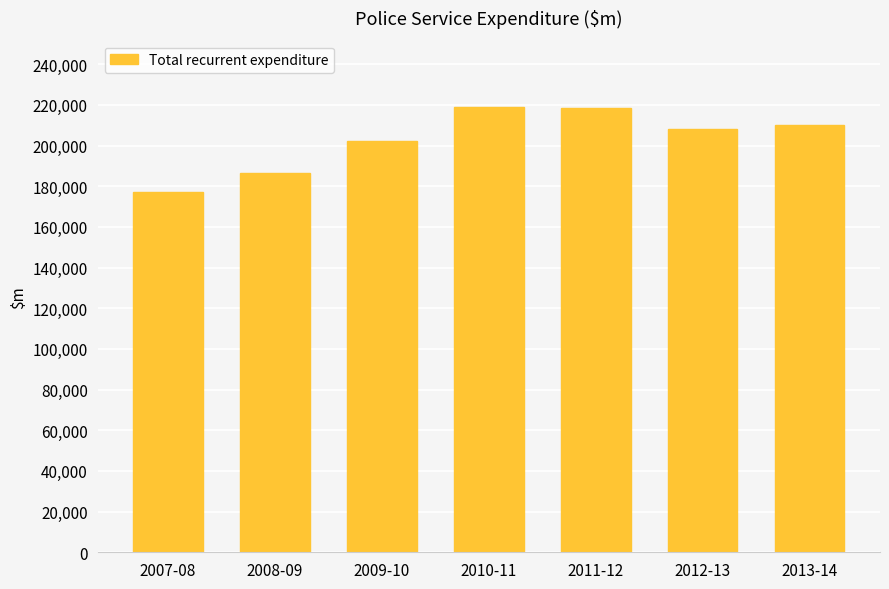

The chart shows a value of 210337 at 2013-14. True or false?

True